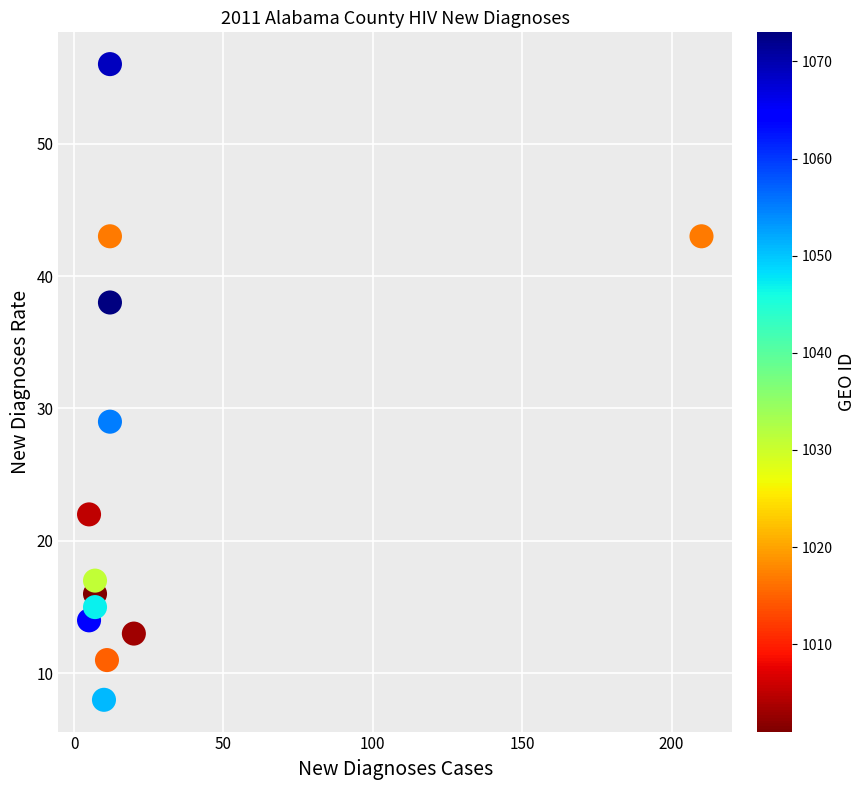

What Y value in the scatter plot is closest to 32?

29